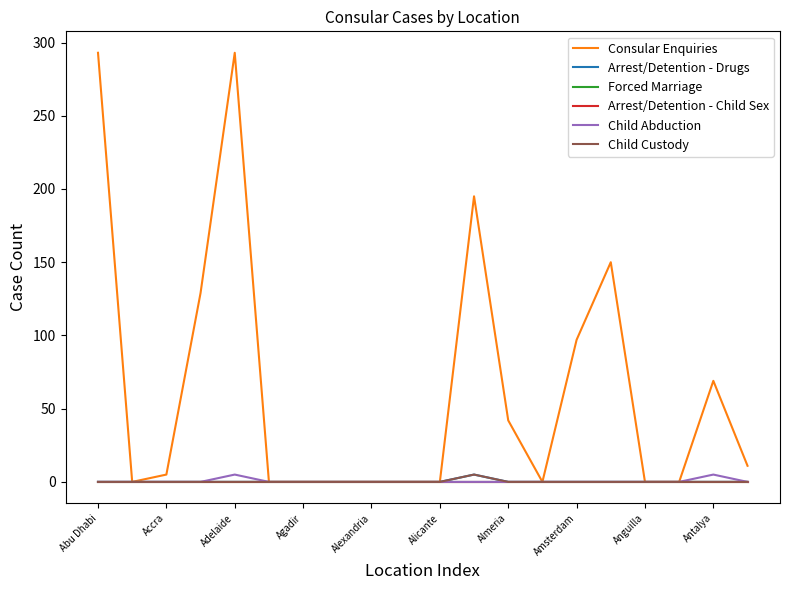

Which series has the largest total across all categories?

Consular Enquiries